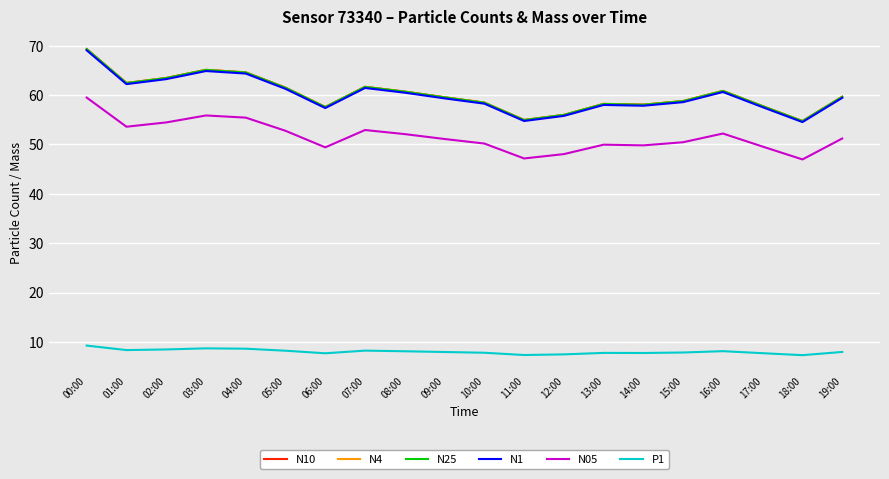

True or false: N05 has a value of 11.3 at 02:00.

False